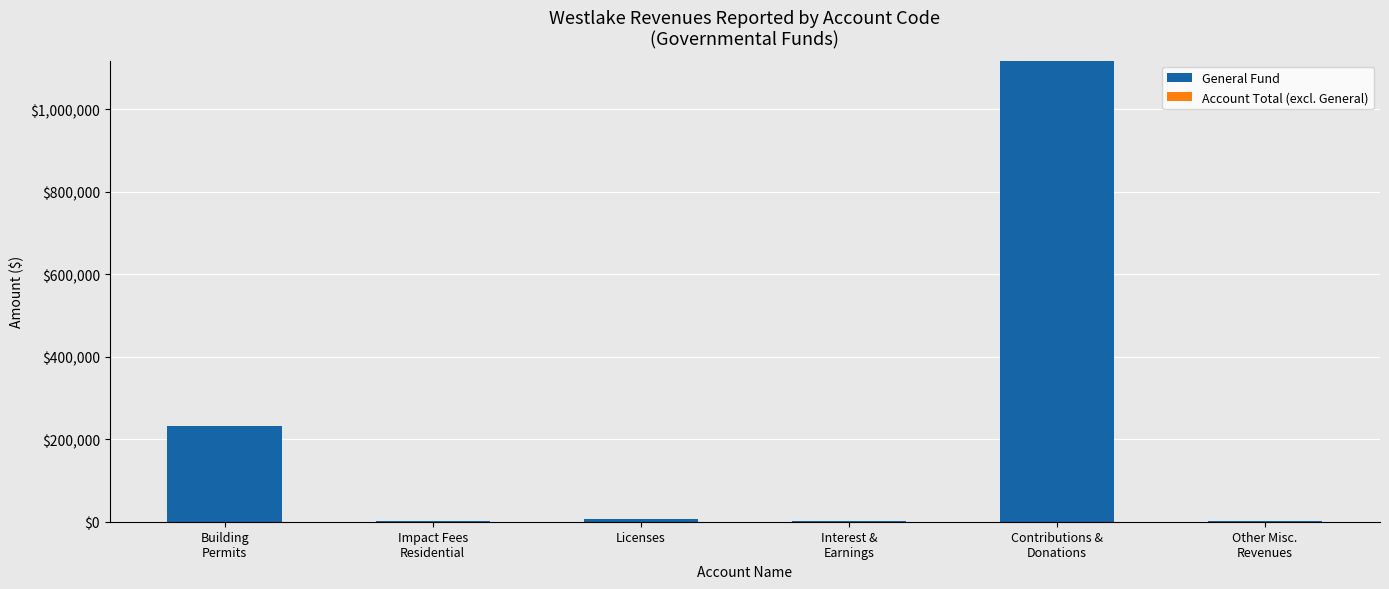

What is the greatest value displayed?

1117965